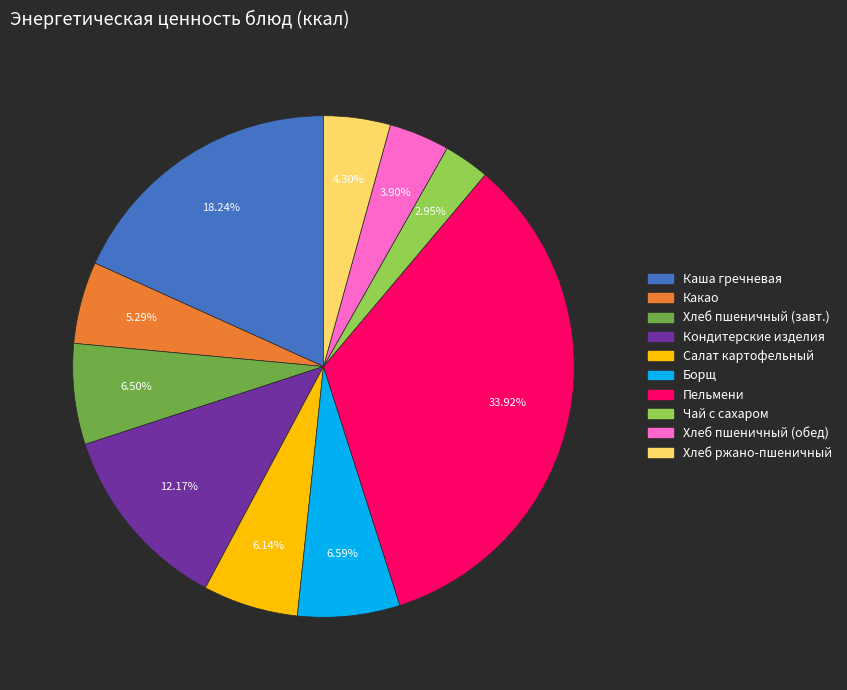

Is there any slice that represents more than half of the pie?

No